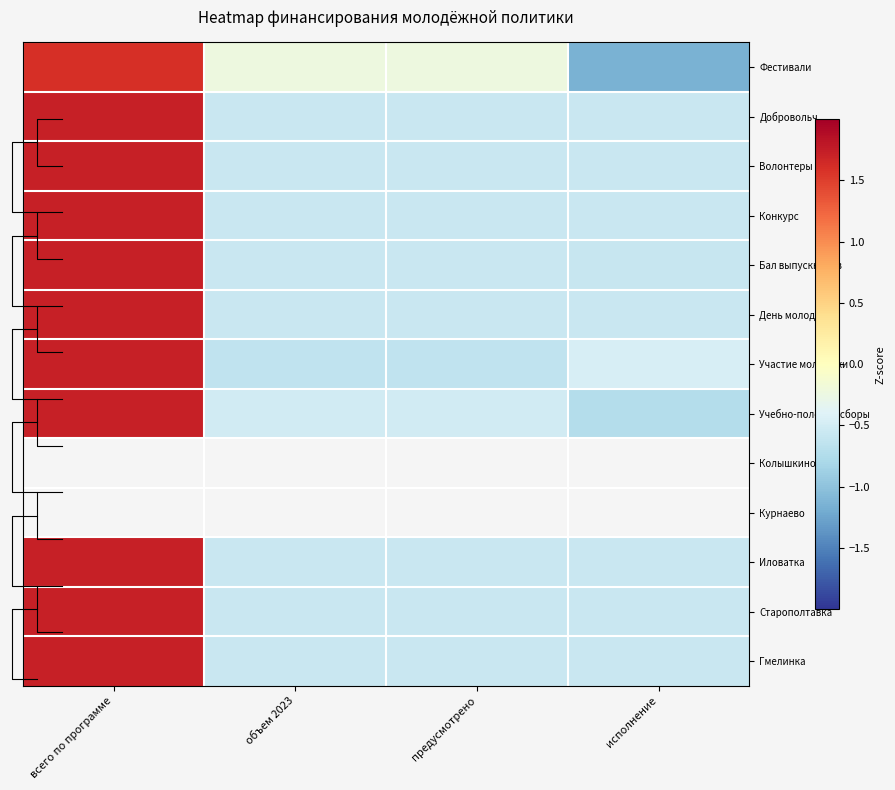

At how many categories does at least one series exceed 0?

1